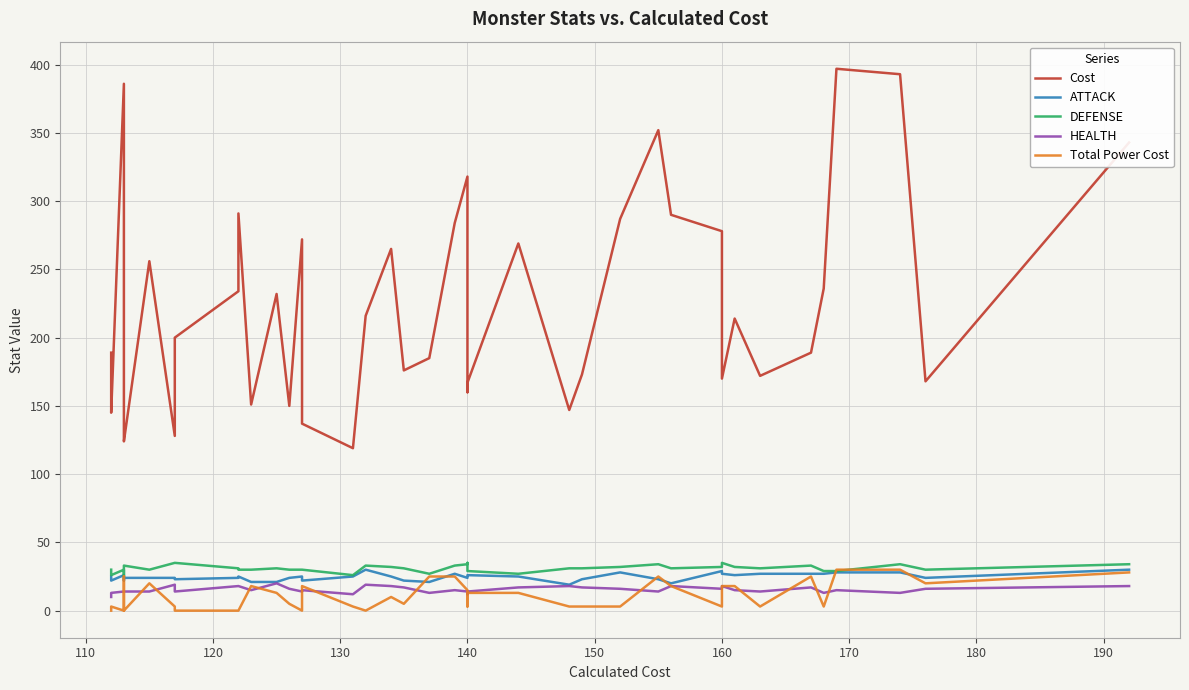

True or false: Cost and HEALTH cross at least once.

False